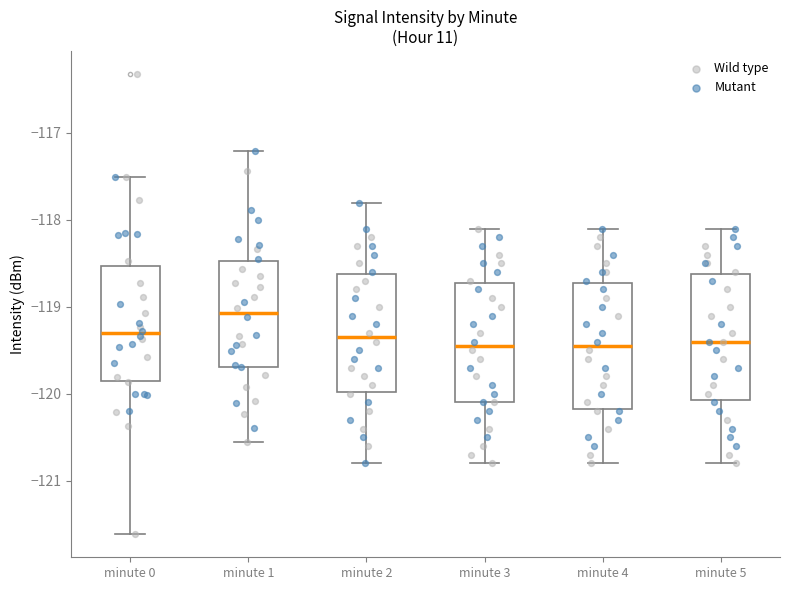

Which box's median line is the highest?

minute 1